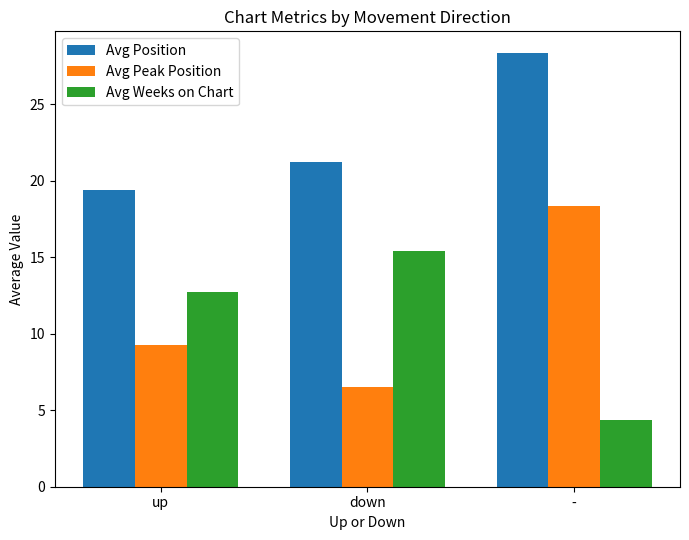

Rank the series by their maximum value, from lowest to highest.

Avg Weeks on Chart, Avg Peak Position, Avg Position